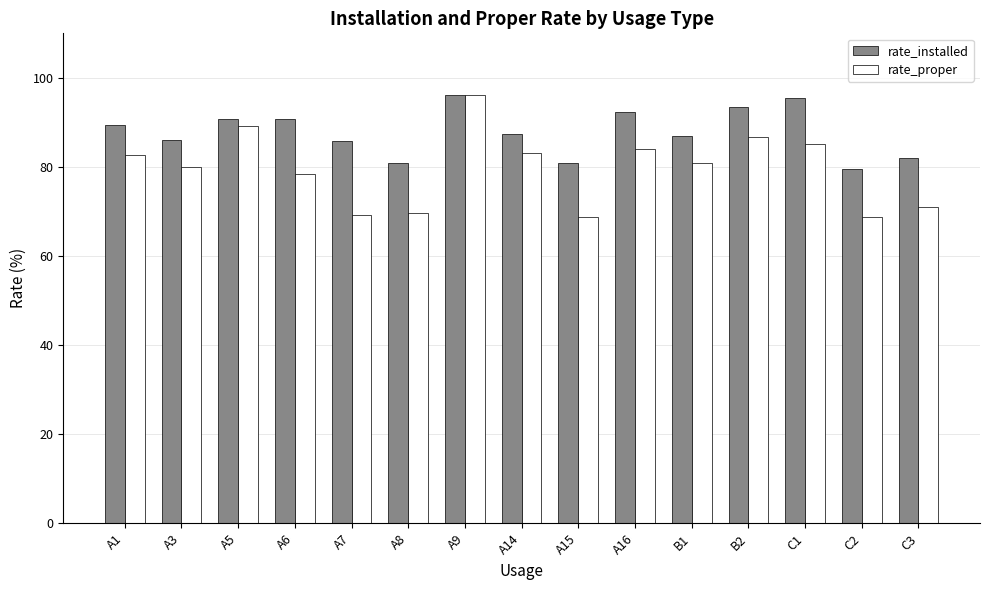

What position from the right is A6?

12